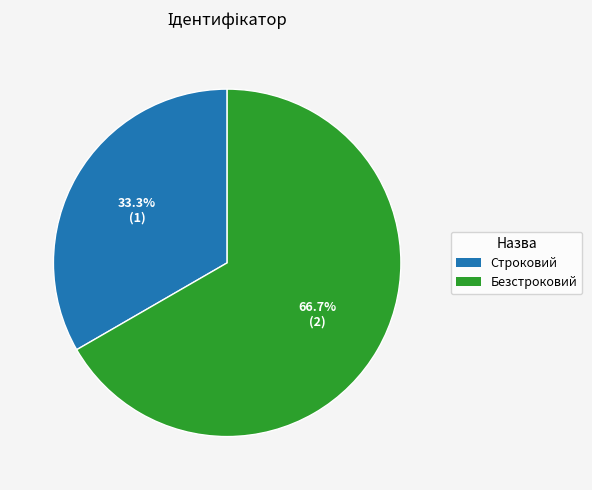

What percentage is the Строковий slice, to the nearest percent?

33%